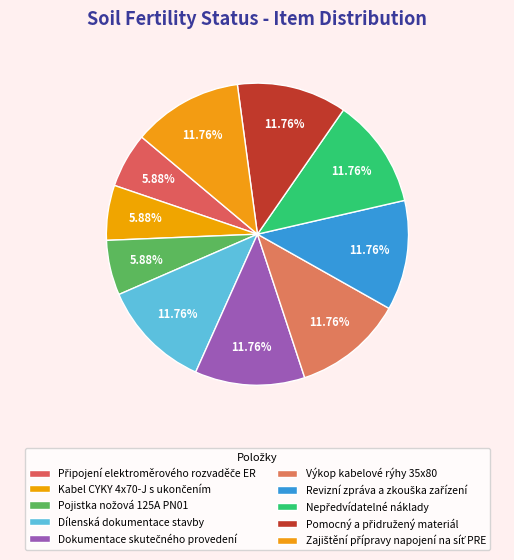

What is the largest slice in the pie chart?

Dílenská dokumentace stavby